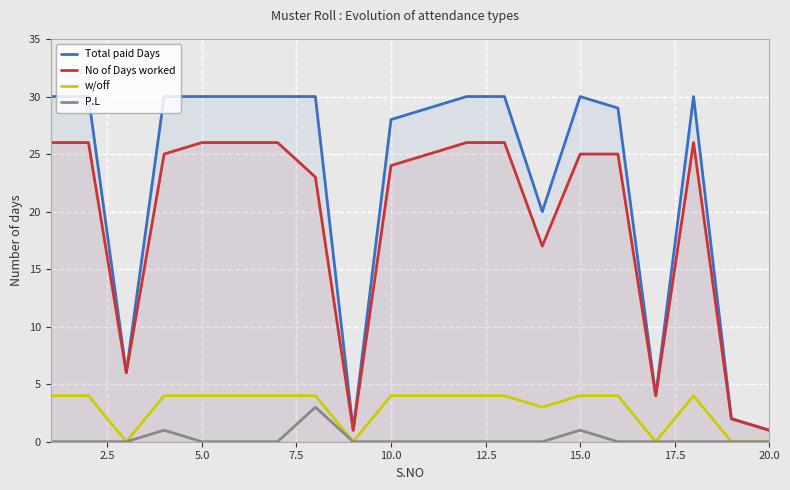

What position from the left is 7.5?

4